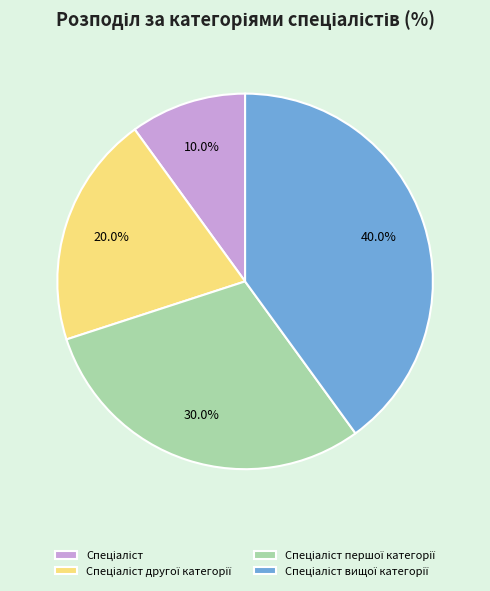

Is there any slice that represents more than half of the pie?

No